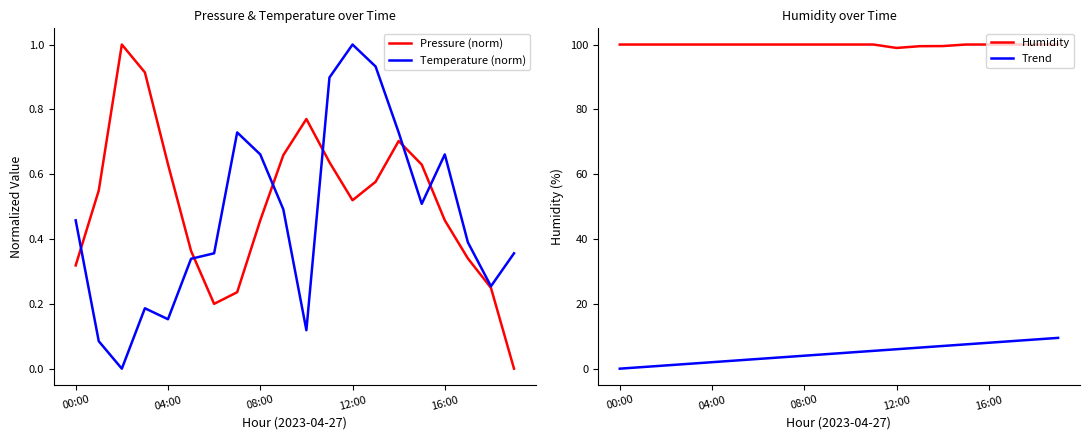

What is the difference between the highest and lowest values at 5?

99.7